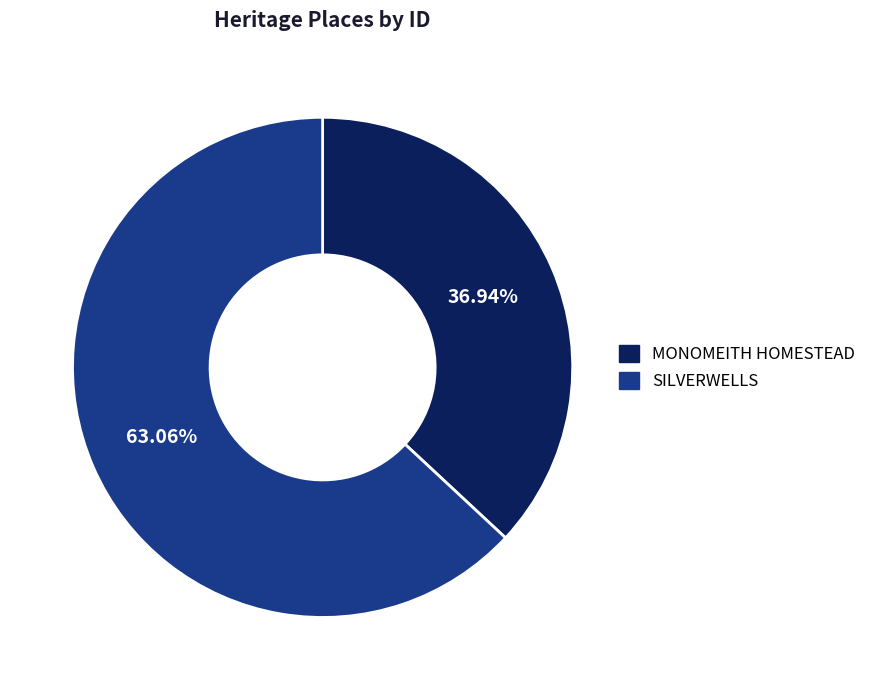

To the nearest percent, what portion does MONOMEITH HOMESTEAD represent?

37%